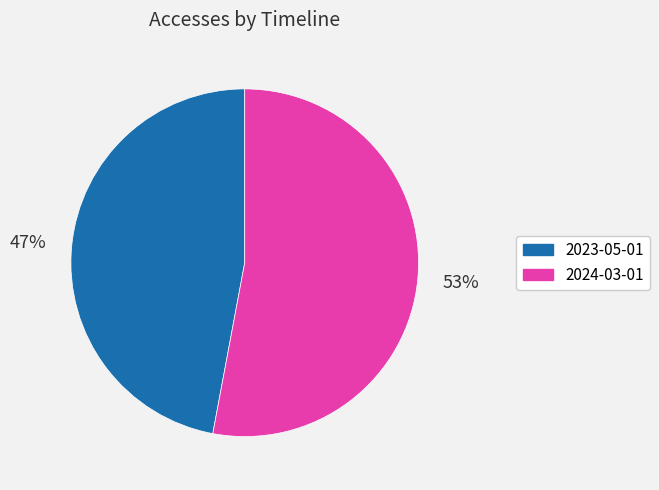

To the nearest percent, what is the difference between the 2023-05-01 and 2024-03-01 slice percentages?

6%